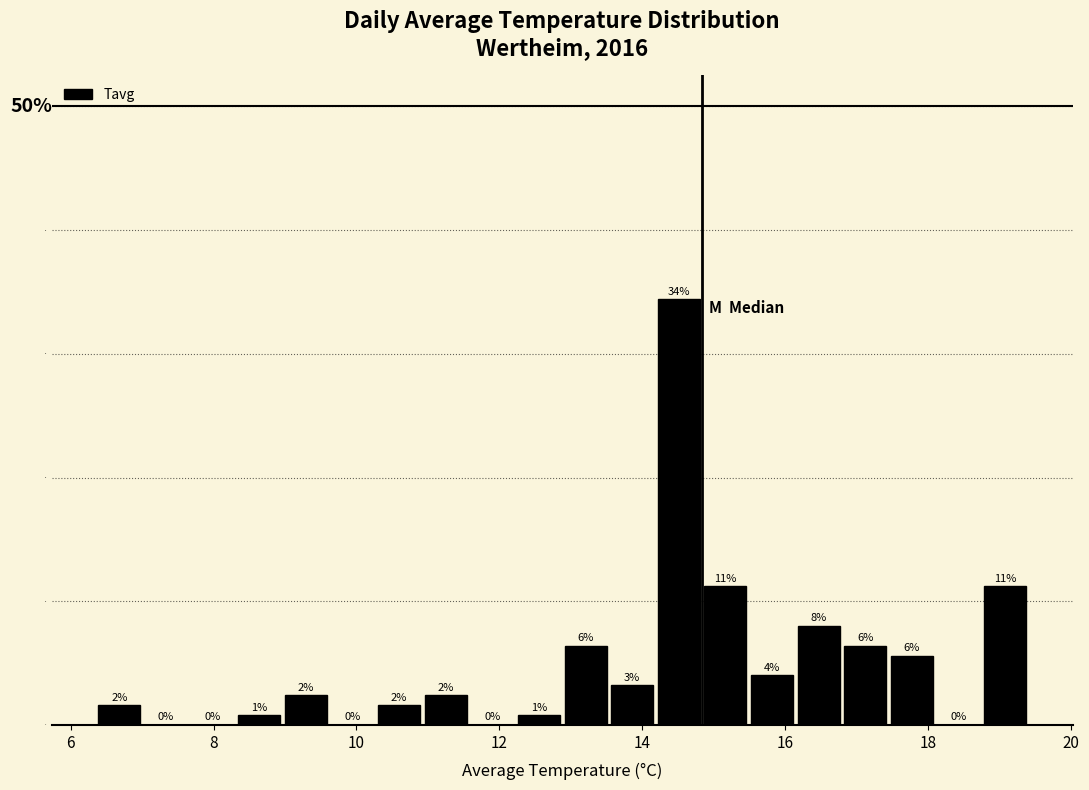

Read against the x-axis, roughly where is the centre of the tallest bar?

14.6